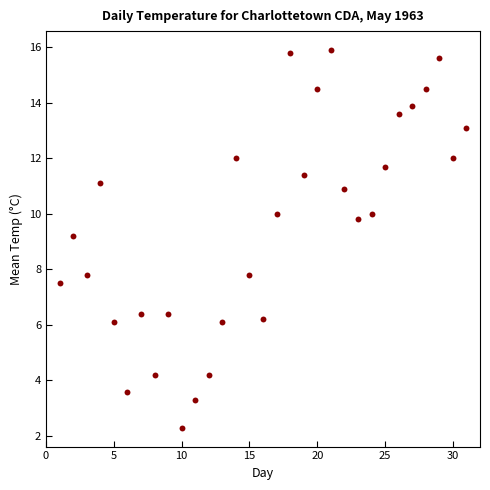

What Y value in the scatter plot is closest to 9?

9.2